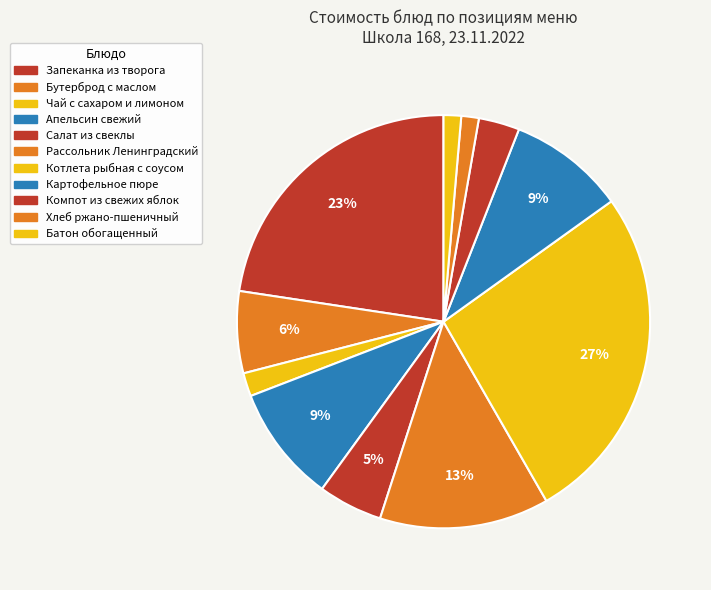

What is the largest slice in the pie chart?

Котлета рыбная с соусом